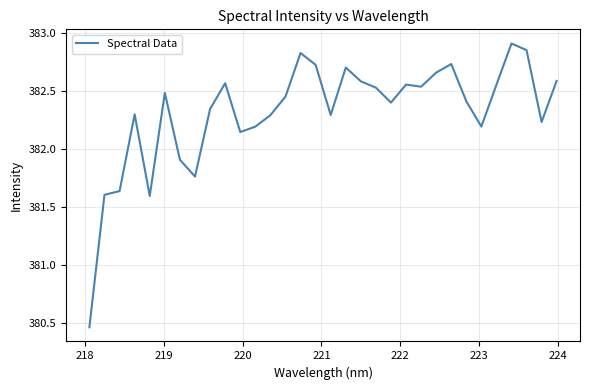

What is the difference between the maximum and minimum values?

2.4